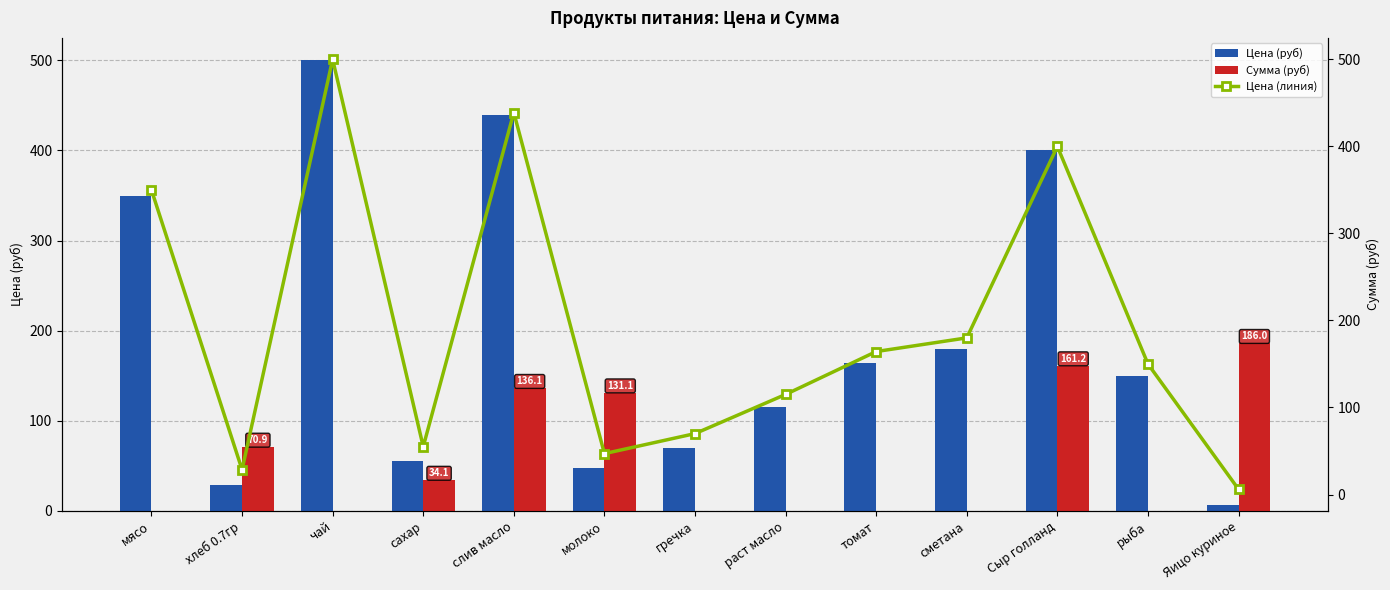

What is the lowest value of the Цена (линия) series?

6.0